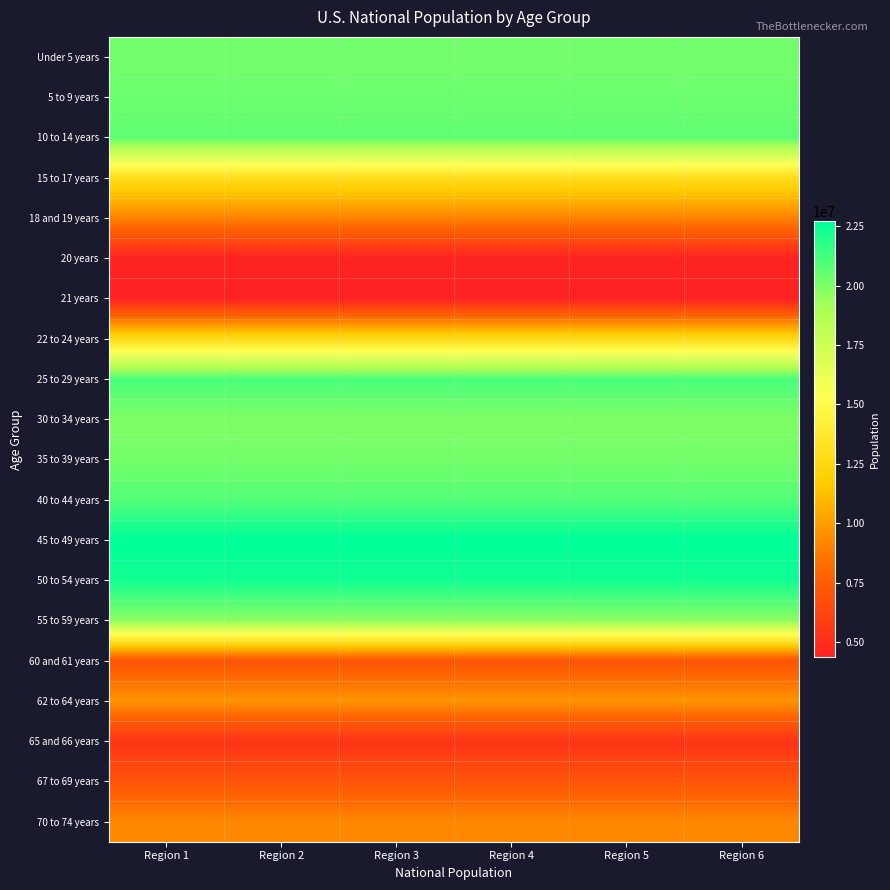

Reading right to left, transcribe all the data shown in this chart.

Under 5 years: Region 6=20201362	Region 5=20201362	Region 4=20201362	Region 3=20201362	Region 2=20201362	Region 1=20201362
5 to 9 years: Region 6=20348657	Region 5=20348657	Region 4=20348657	Region 3=20348657	Region 2=20348657	Region 1=20348657
10 to 14 years: Region 6=20677194	Region 5=20677194	Region 4=20677194	Region 3=20677194	Region 2=20677194	Region 1=20677194
15 to 17 years: Region 6=12954254	Region 5=12954254	Region 4=12954254	Region 3=12954254	Region 2=12954254	Region 1=12954254
18 and 19 years: Region 6=9086089	Region 5=9086089	Region 4=9086089	Region 3=9086089	Region 2=9086089	Region 1=9086089
20 years: Region 6=4519129	Region 5=4519129	Region 4=4519129	Region 3=4519129	Region 2=4519129	Region 1=4519129
21 years: Region 6=4354294	Region 5=4354294	Region 4=4354294	Region 3=4354294	Region 2=4354294	Region 1=4354294
22 to 24 years: Region 6=12712576	Region 5=12712576	Region 4=12712576	Region 3=12712576	Region 2=12712576	Region 1=12712576
25 to 29 years: Region 6=21101849	Region 5=21101849	Region 4=21101849	Region 3=21101849	Region 2=21101849	Region 1=21101849
30 to 34 years: Region 6=19962099	Region 5=19962099	Region 4=19962099	Region 3=19962099	Region 2=19962099	Region 1=19962099
35 to 39 years: Region 6=20179642	Region 5=20179642	Region 4=20179642	Region 3=20179642	Region 2=20179642	Region 1=20179642
40 to 44 years: Region 6=20890964	Region 5=20890964	Region 4=20890964	Region 3=20890964	Region 2=20890964	Region 1=20890964
45 to 49 years: Region 6=22708591	Region 5=22708591	Region 4=22708591	Region 3=22708591	Region 2=22708591	Region 1=22708591
50 to 54 years: Region 6=22298125	Region 5=22298125	Region 4=22298125	Region 3=22298125	Region 2=22298125	Region 1=22298125
55 to 59 years: Region 6=19664805	Region 5=19664805	Region 4=19664805	Region 3=19664805	Region 2=19664805	Region 1=19664805
60 and 61 years: Region 6=7113727	Region 5=7113727	Region 4=7113727	Region 3=7113727	Region 2=7113727	Region 1=7113727
62 to 64 years: Region 6=9704197	Region 5=9704197	Region 4=9704197	Region 3=9704197	Region 2=9704197	Region 1=9704197
65 and 66 years: Region 6=5319902	Region 5=5319902	Region 4=5319902	Region 3=5319902	Region 2=5319902	Region 1=5319902
67 to 69 years: Region 6=7115361	Region 5=7115361	Region 4=7115361	Region 3=7115361	Region 2=7115361	Region 1=7115361
70 to 74 years: Region 6=9278166	Region 5=9278166	Region 4=9278166	Region 3=9278166	Region 2=9278166	Region 1=9278166